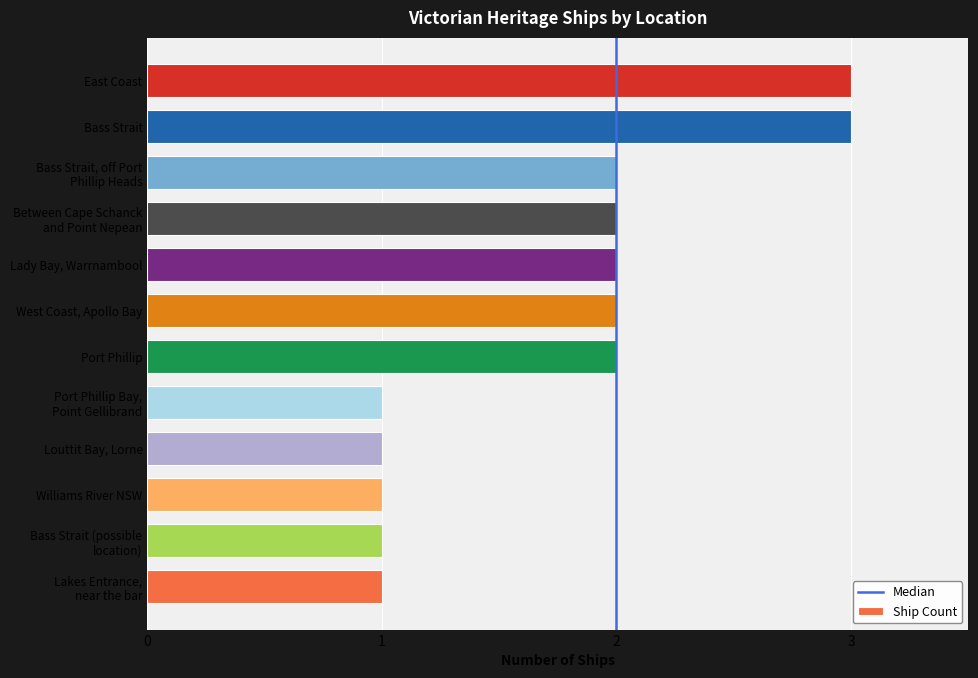

Reading bottom to top, list all the values displayed in this chart.

1	1	1	1	1	2	2	2	2	2	3	3